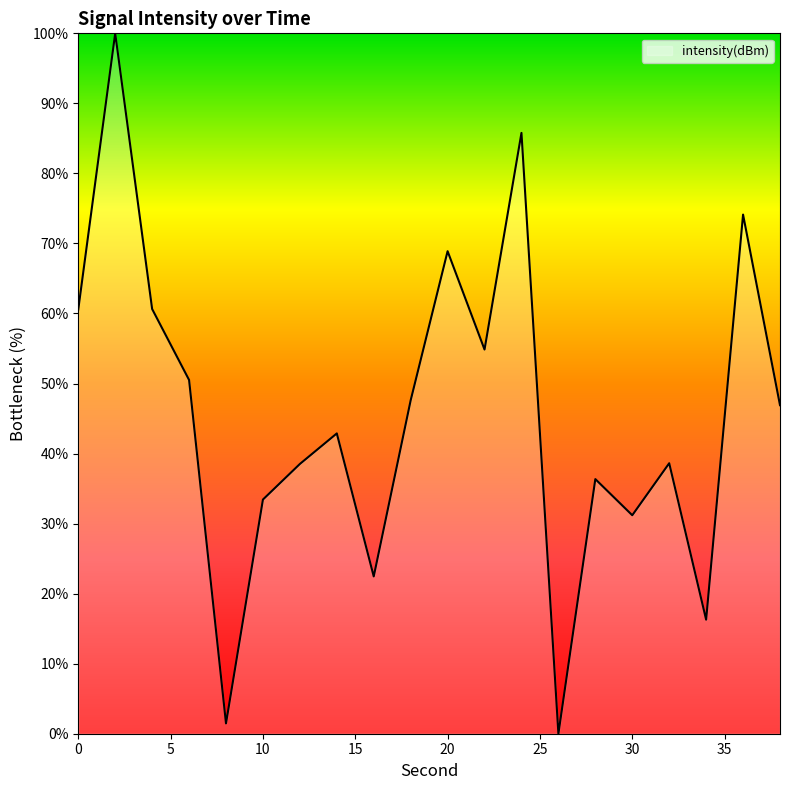

Reading left to right, extract all data points from this chart.

0=60.6	2=100.0	4=60.6	6=50.5	8=1.5	10=33.4	12=38.5	14=42.9	16=22.5	18=47.6	20=68.9	22=54.9	24=85.8	26=0.0	28=36.4	30=31.2	32=38.6	34=16.3	36=74.1	38=46.9